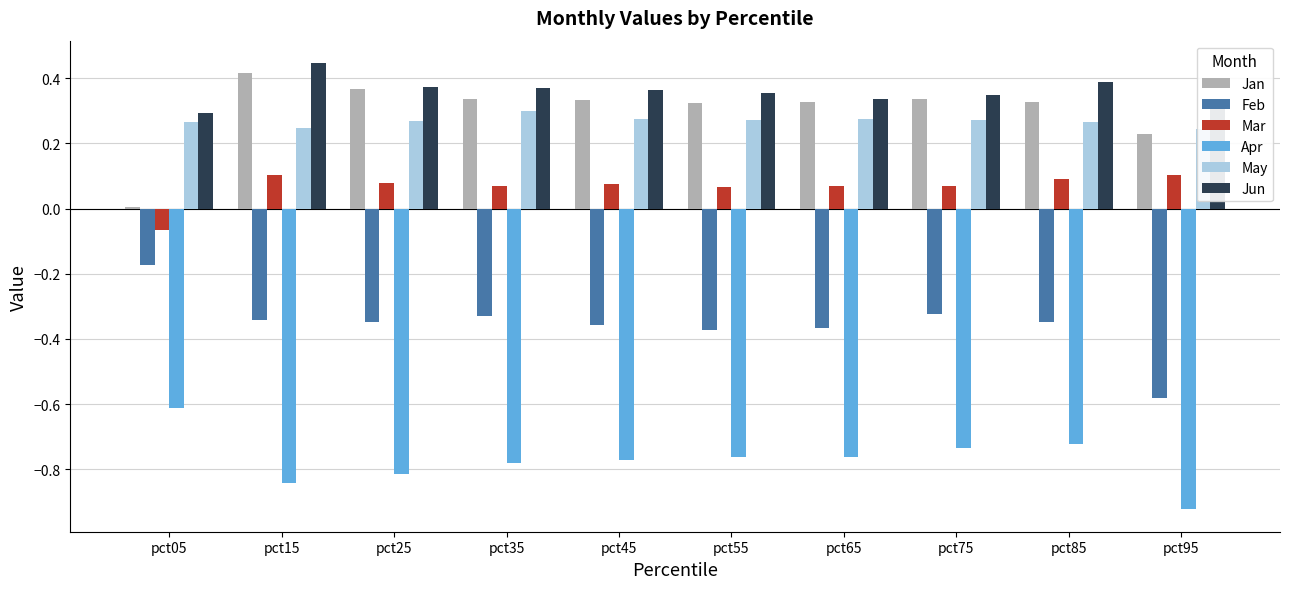

Reading left to right, transcribe all the data shown in this chart.

Jan: pct05=0.0	pct15=0.4	pct25=0.4	pct35=0.3	pct45=0.3	pct55=0.3	pct65=0.3	pct75=0.3	pct85=0.3	pct95=0.2
Feb: pct05=-0.2	pct15=-0.3	pct25=-0.3	pct35=-0.3	pct45=-0.4	pct55=-0.4	pct65=-0.4	pct75=-0.3	pct85=-0.3	pct95=-0.6
Mar: pct05=-0.1	pct15=0.1	pct25=0.1	pct35=0.1	pct45=0.1	pct55=0.1	pct65=0.1	pct75=0.1	pct85=0.1	pct95=0.1
Apr: pct05=-0.6	pct15=-0.8	pct25=-0.8	pct35=-0.8	pct45=-0.8	pct55=-0.8	pct65=-0.8	pct75=-0.7	pct85=-0.7	pct95=-0.9
May: pct05=0.3	pct15=0.2	pct25=0.3	pct35=0.3	pct45=0.3	pct55=0.3	pct65=0.3	pct75=0.3	pct85=0.3	pct95=0.2
Jun: pct05=0.3	pct15=0.4	pct25=0.4	pct35=0.4	pct45=0.4	pct55=0.4	pct65=0.3	pct75=0.4	pct85=0.4	pct95=0.3